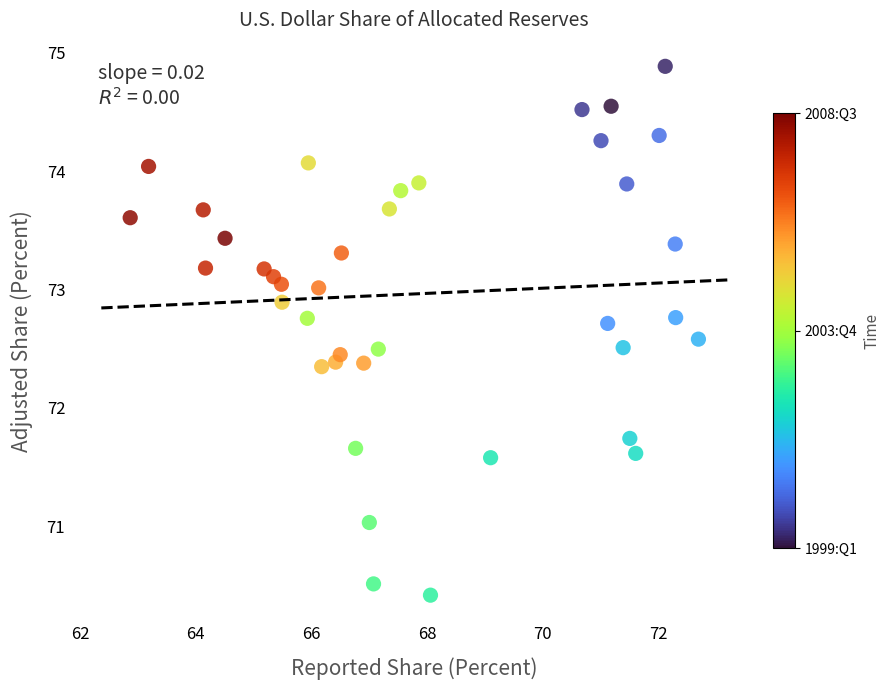

What is the range of X values (max minus min)?

9.8